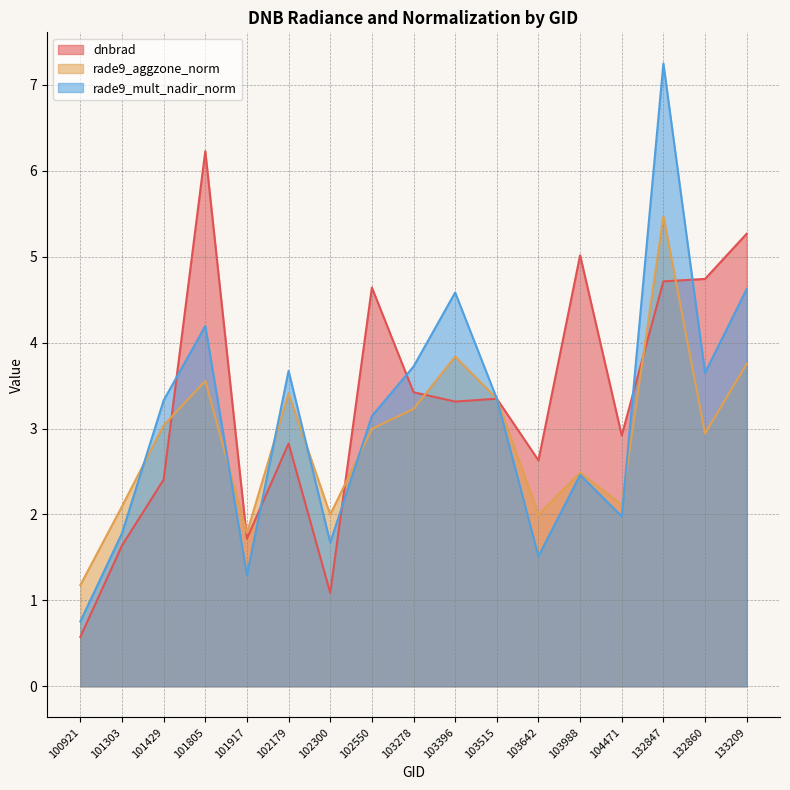

How many values in the dnbrad series exceed 3?

9